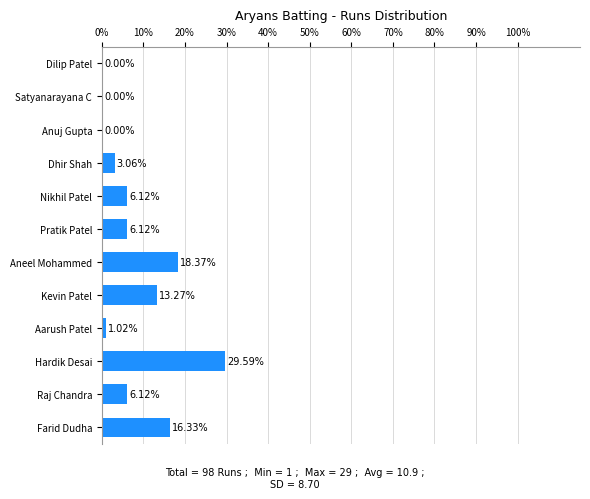

What is the change in value from Dhir Shah to Dilip Patel?

-3.1